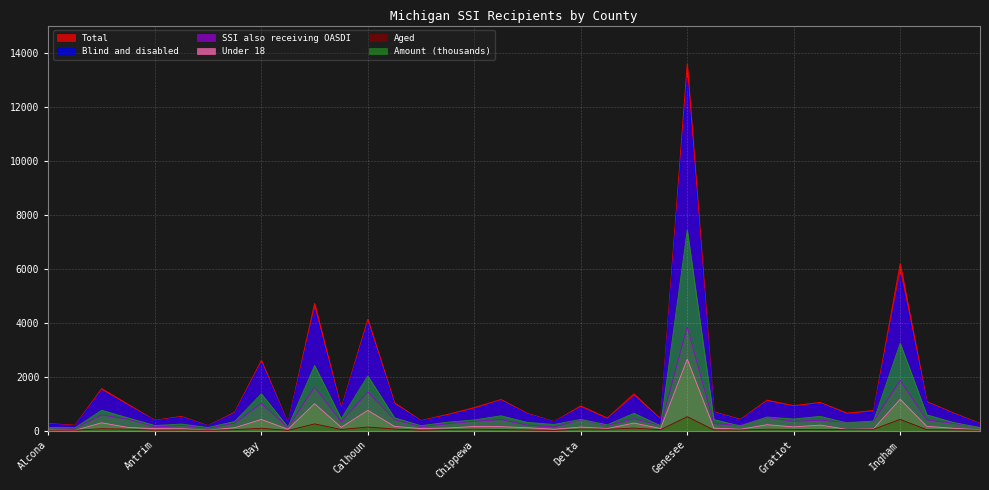

Rank the series by their maximum value, from lowest to highest.

Aged, Under 18, SSI also receiving OASDI, Amount (thousands), Blind and disabled, Total